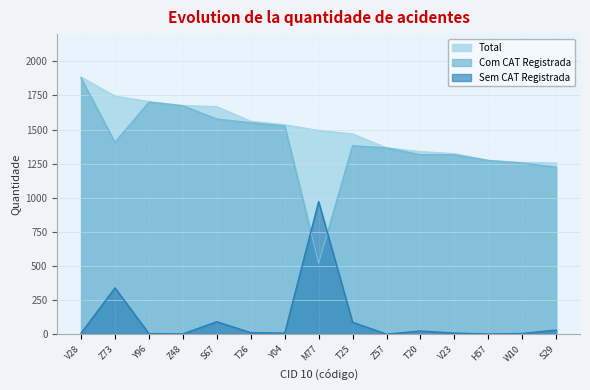

True or false: Total has a value of 1259 at W10.

True